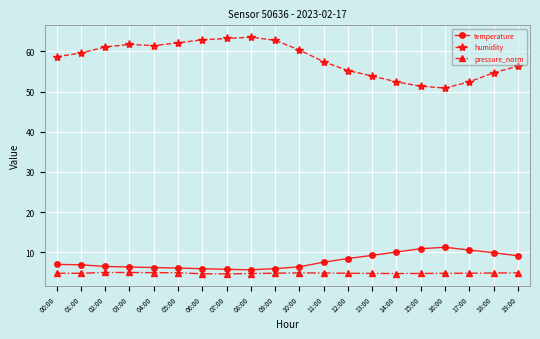

What is the label of the 9th point from the left?

08:00